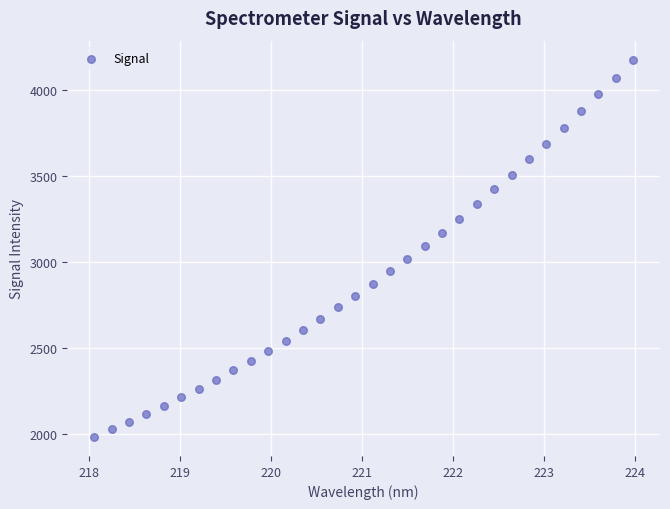

What is the range of X values (max minus min)?

5.9